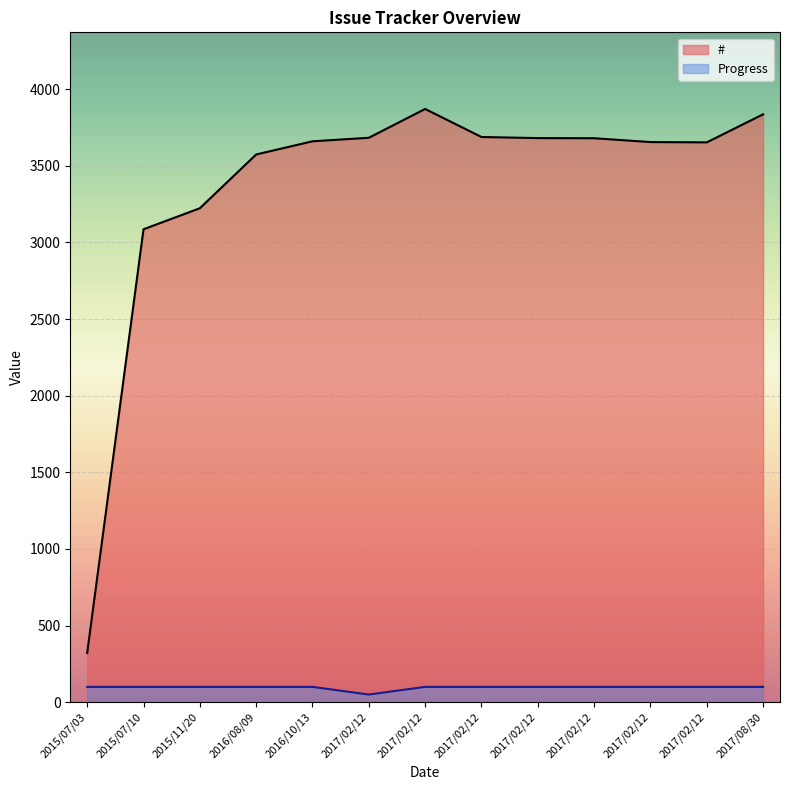

Is the value of Progress at 2016/10/13 greater than the value of # at 2016/08/09?

No